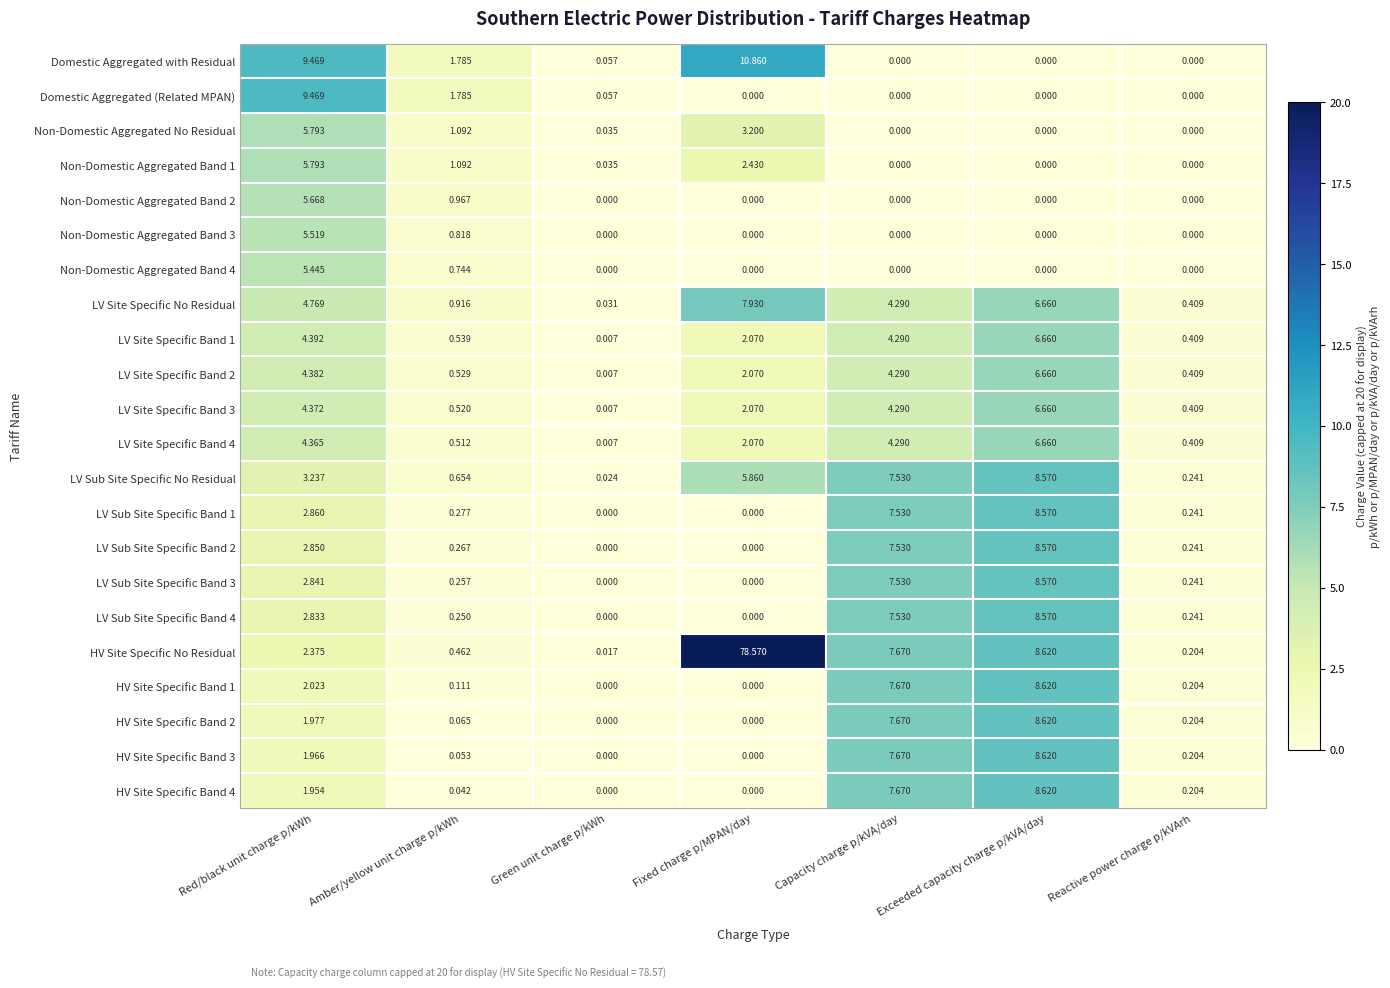

Where is HV Site Specific Band 2 nearest to the value 4?

Red/black unit charge p/kWh